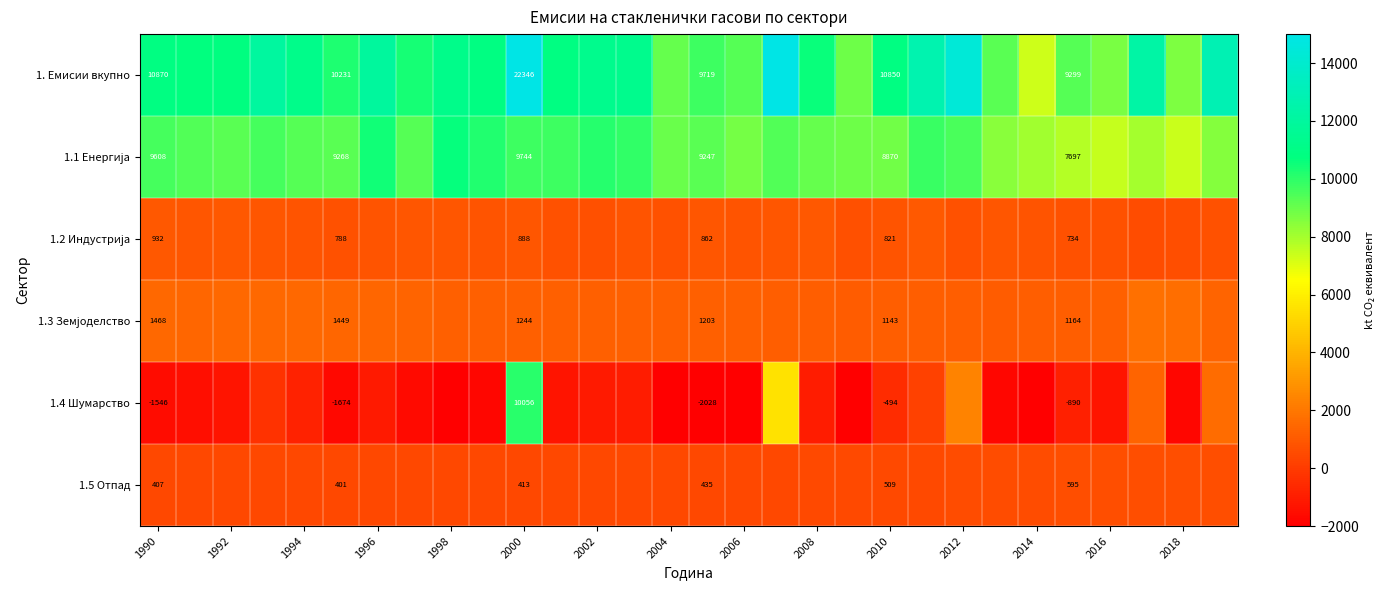

Which series has the largest total across all categories?

1. Емисии вкупно